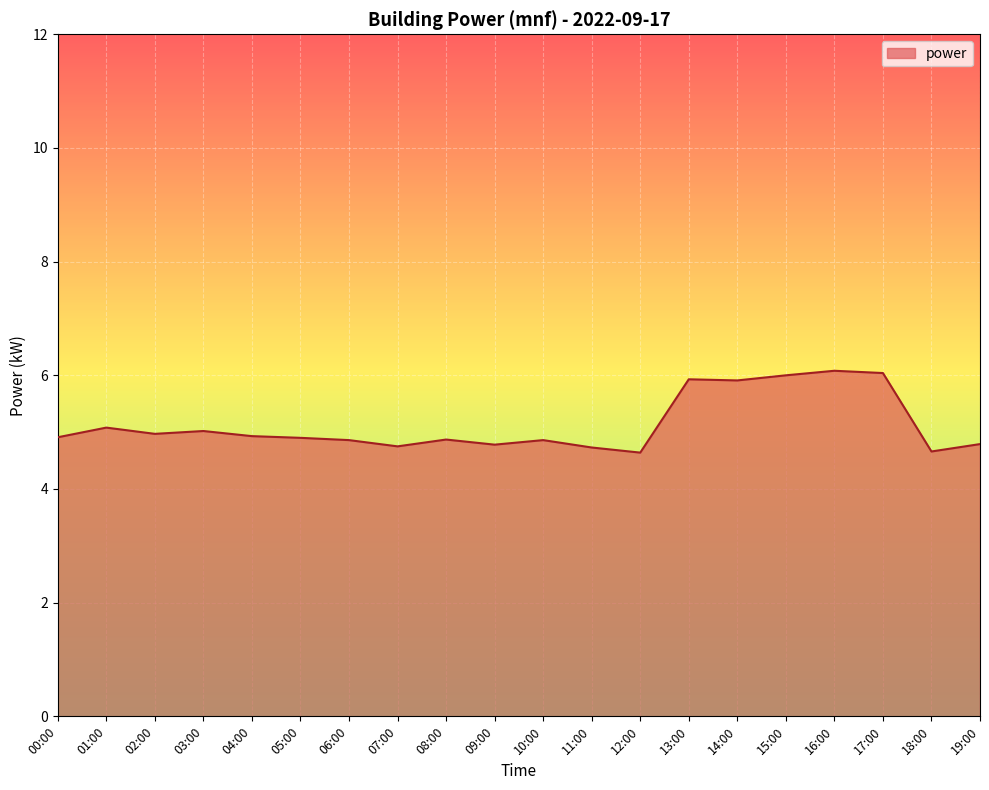

What is the minimum value shown in the chart?

4.6